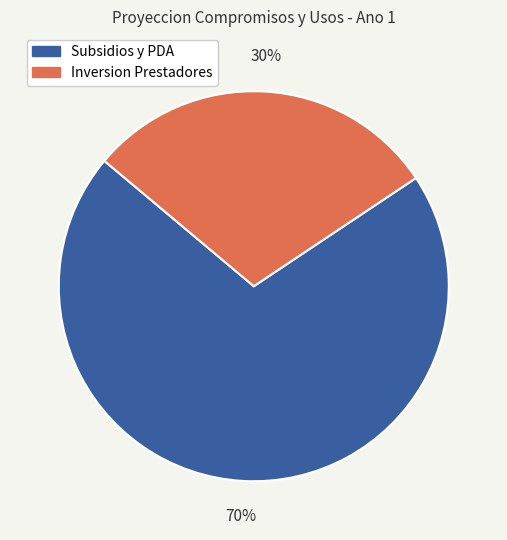

How many slices are in this pie chart?

2